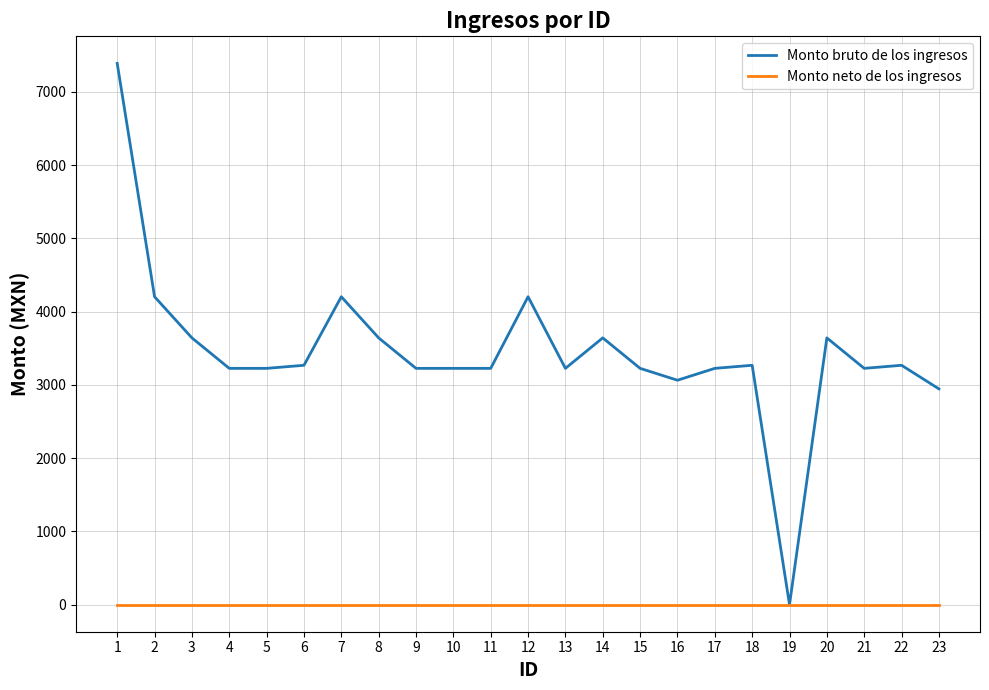

Rank the series by their maximum value, from highest to lowest.

Monto bruto de los ingresos, Monto neto de los ingresos